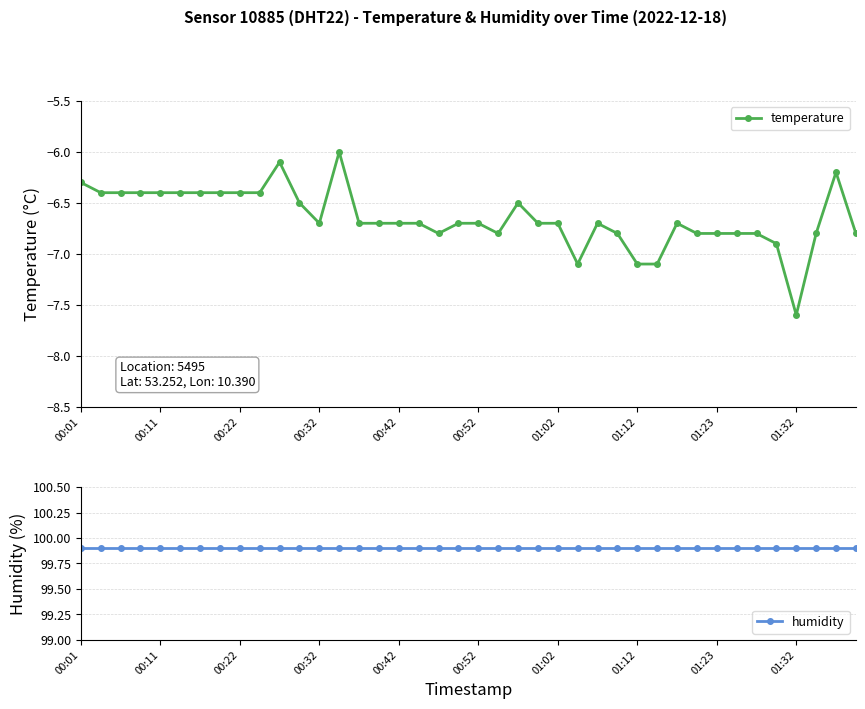

The temperature series shows -11.6 at 01:12. True or false?

False